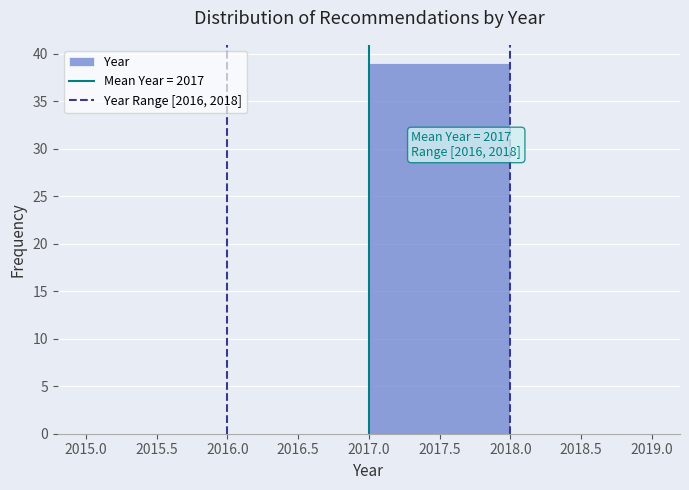

Over which range of the x-axis is the bar tallest?

2017.0 to 2018.0